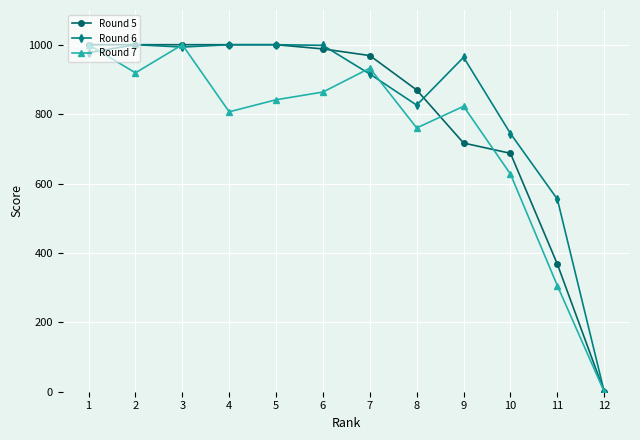

Which series changed the most between 2 and 8?

Round 6